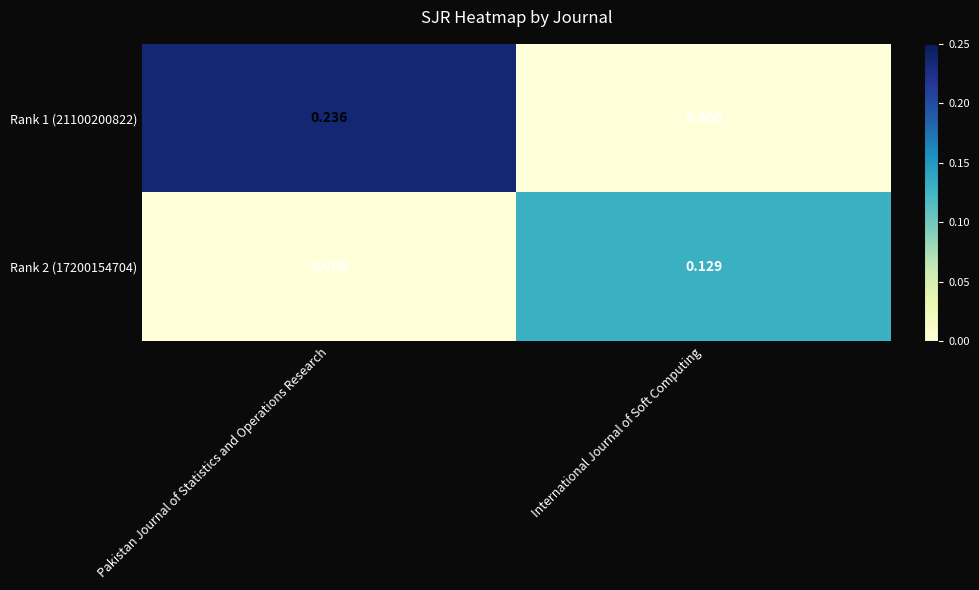

Is the value of Rank 1 (21100200822) at Pakistan Journal of Statistics and Operations Research greater than the value of Rank 2 (17200154704) at Pakistan Journal of Statistics and Operations Research?

Yes